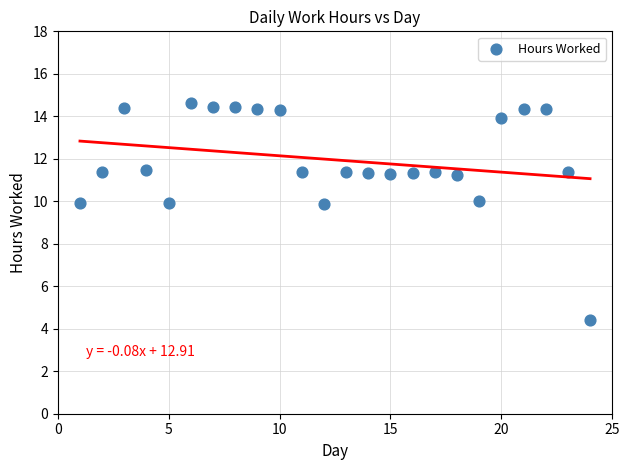

What is the range of Y values (max minus min)?

10.2